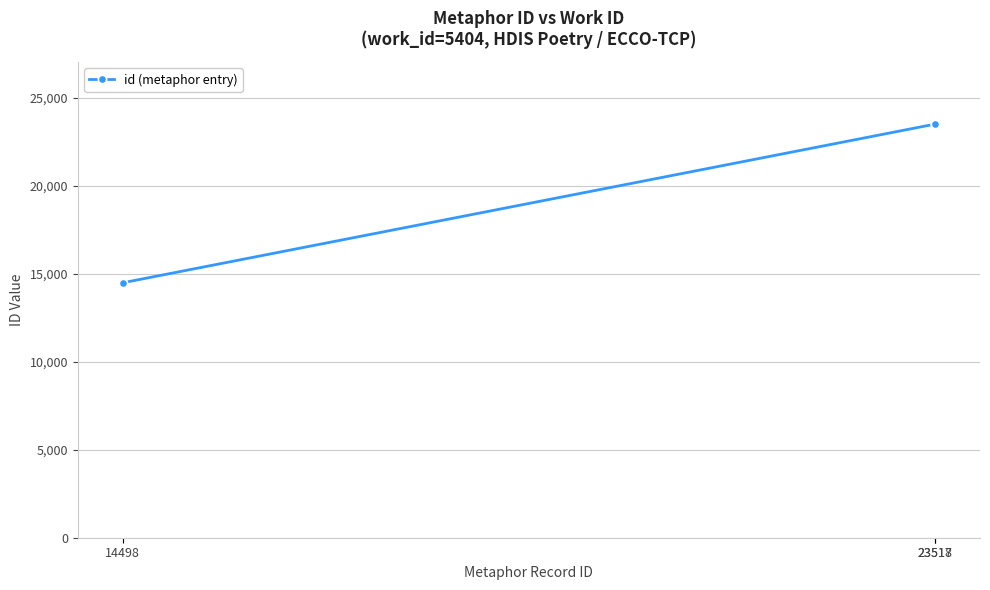

Which label corresponds to the smallest value in the chart?

14498